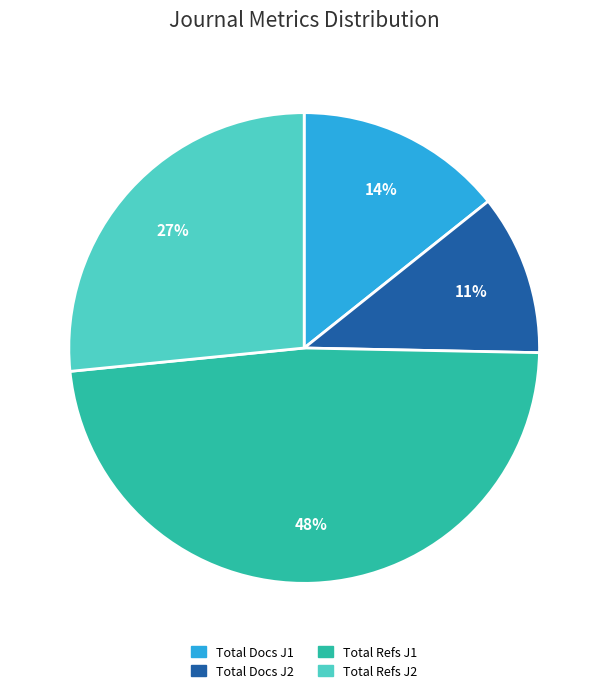

Count the number of slices in the pie.

4